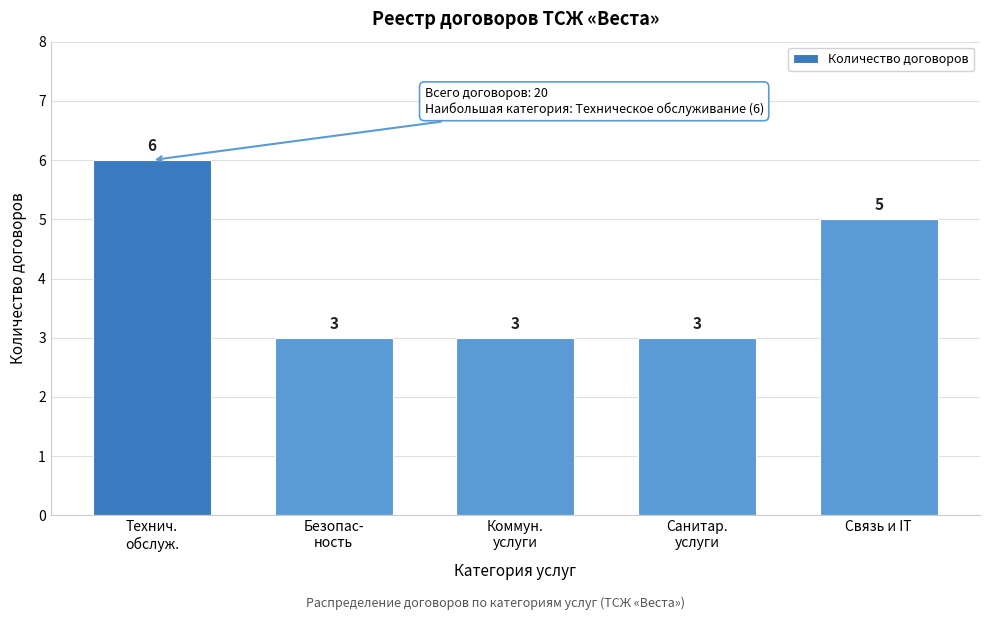

Reading left to right, list all the values displayed in this chart.

6	3	3	3	5